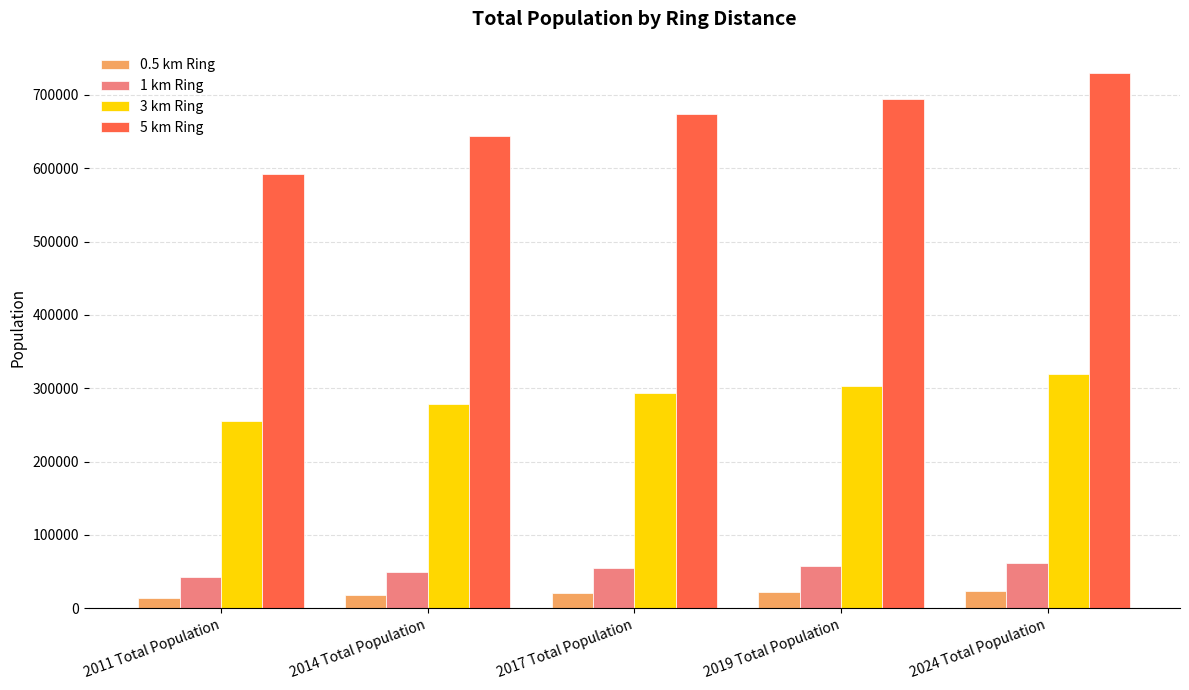

Count the 5 km Ring values in the range 644513 to 694288.

3